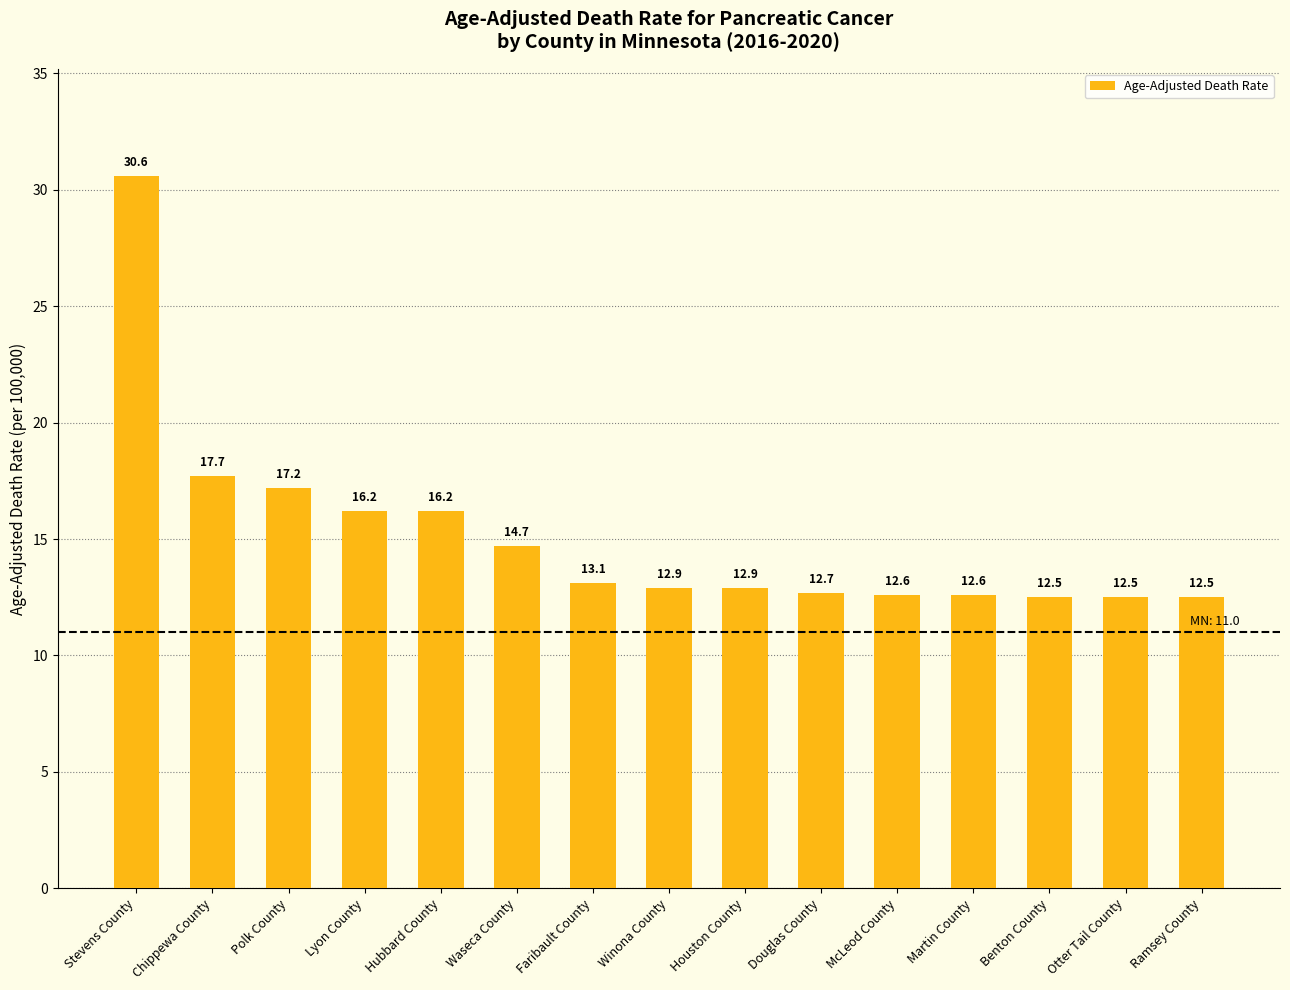

What is the ratio of the value at Hubbard County to the value at Martin County?

1.3